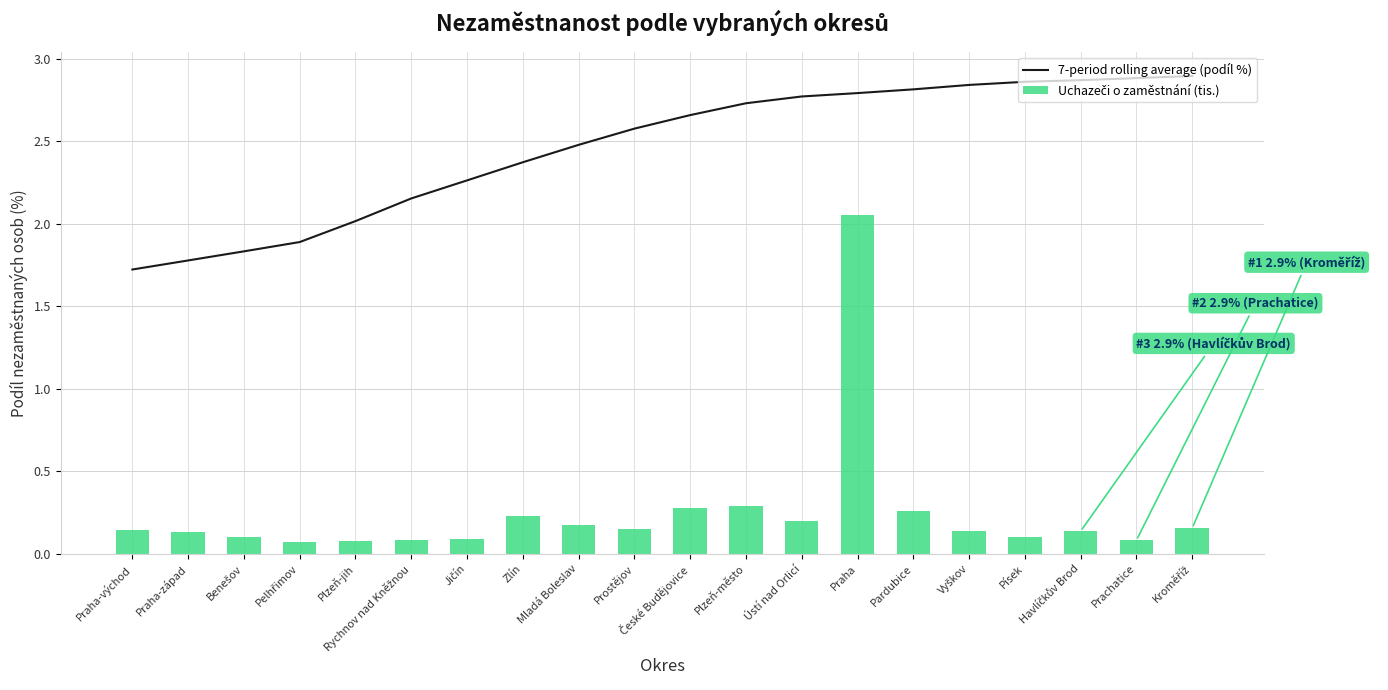

Reading left to right, extract all data points from this chart.

7-period rolling average (podíl %): Praha-východ=1.7	Praha-západ=1.8	Benešov=1.8	Pelhřimov=1.9	Plzeň-jih=2.0	Rychnov nad Kněžnou=2.2	Jičín=2.3	Zlín=2.4	Mladá Boleslav=2.5	Prostějov=2.6	České Budějovice=2.7	Plzeň-město=2.7	Ústí nad Orlicí=2.8	Praha=2.8	Pardubice=2.8	Vyškov=2.8	Písek=2.9	Havlíčkův Brod=2.9	Prachatice=2.9	Kroměříž=2.9
Uchazeči o zaměstnání (tis.): Praha-východ=0.1	Praha-západ=0.1	Benešov=0.1	Pelhřimov=0.1	Plzeň-jih=0.1	Rychnov nad Kněžnou=0.1	Jičín=0.1	Zlín=0.2	Mladá Boleslav=0.2	Prostějov=0.2	České Budějovice=0.3	Plzeň-město=0.3	Ústí nad Orlicí=0.2	Praha=2.1	Pardubice=0.3	Vyškov=0.1	Písek=0.1	Havlíčkův Brod=0.1	Prachatice=0.1	Kroměříž=0.2